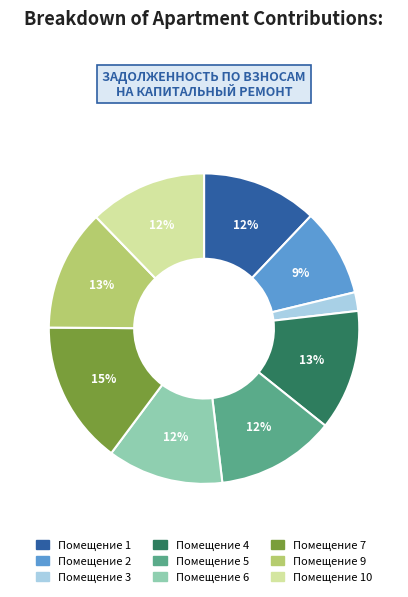

Is Помещение 5 the majority of the pie?

No